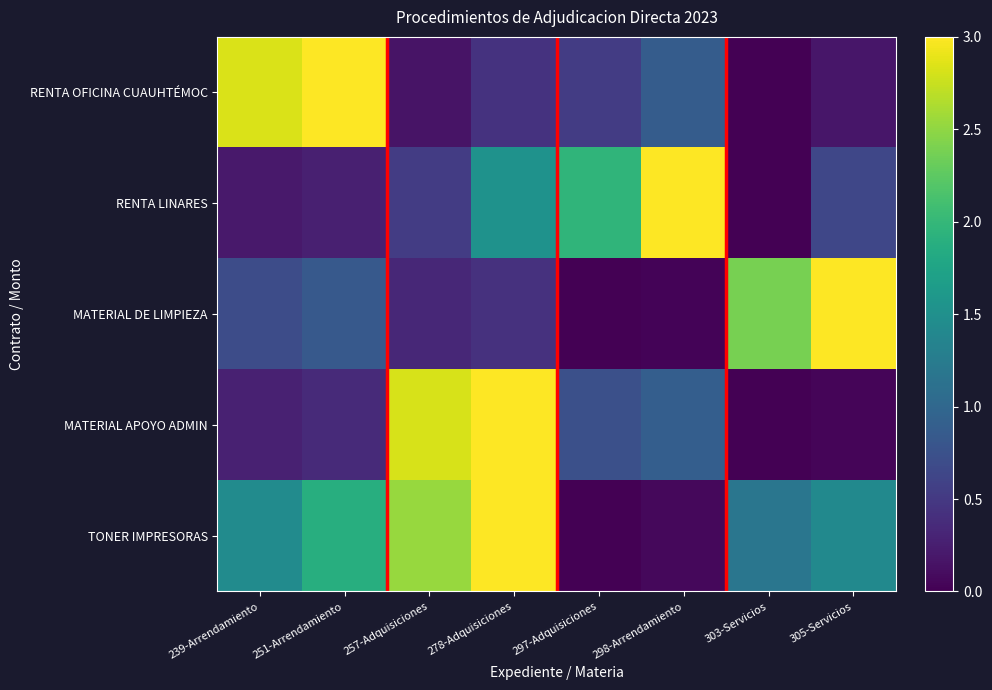

What is the spread (max minus min) of values at 257-Adquisiciones?

2.7